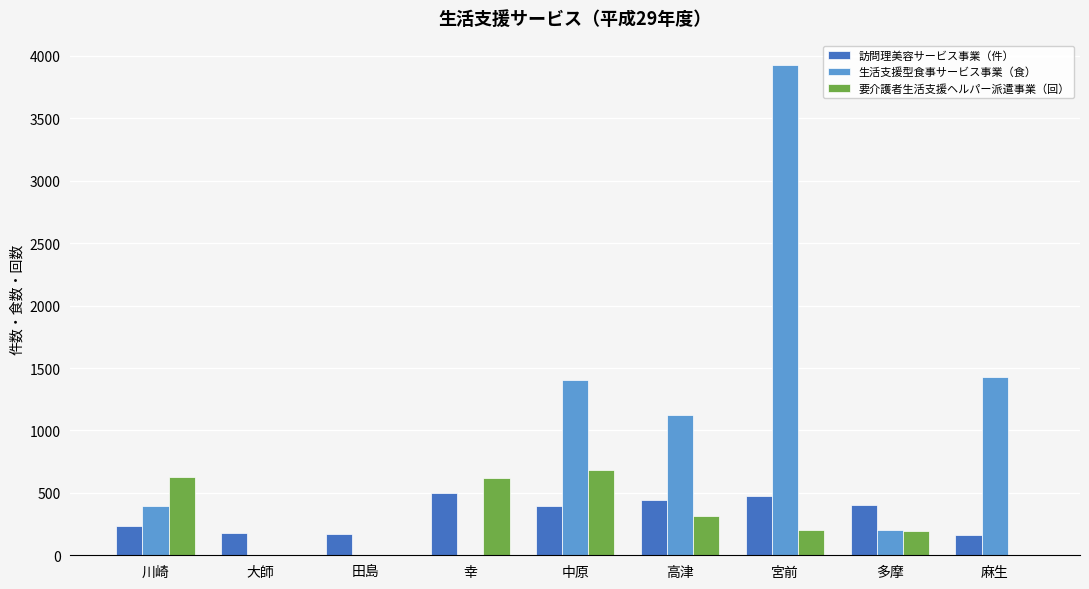

Which series has the largest range (max minus min)?

生活支援型食事サービス事業（食）